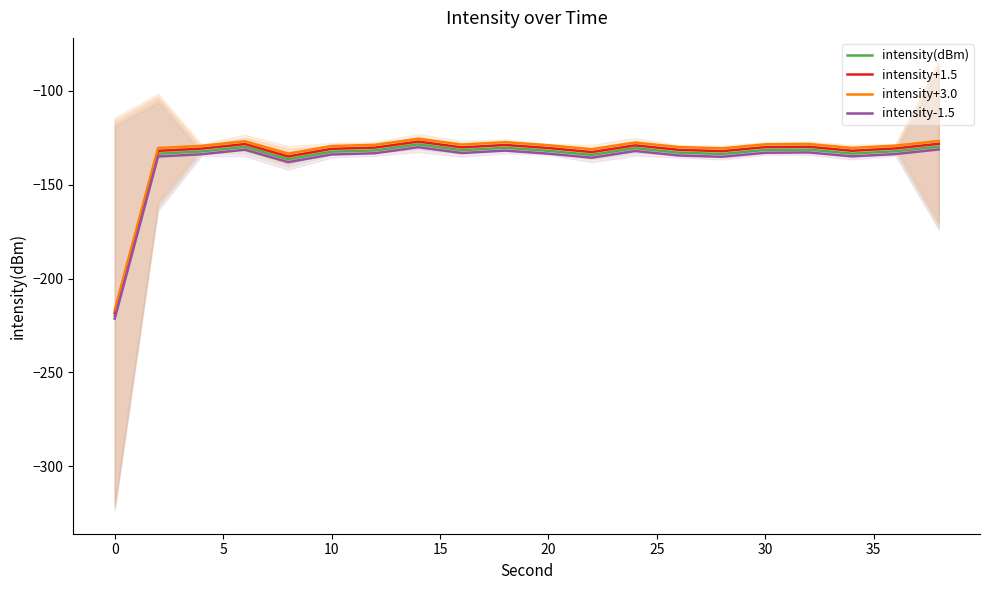

True or false: intensity(dBm) and intensity+3.0 cross at least once.

False